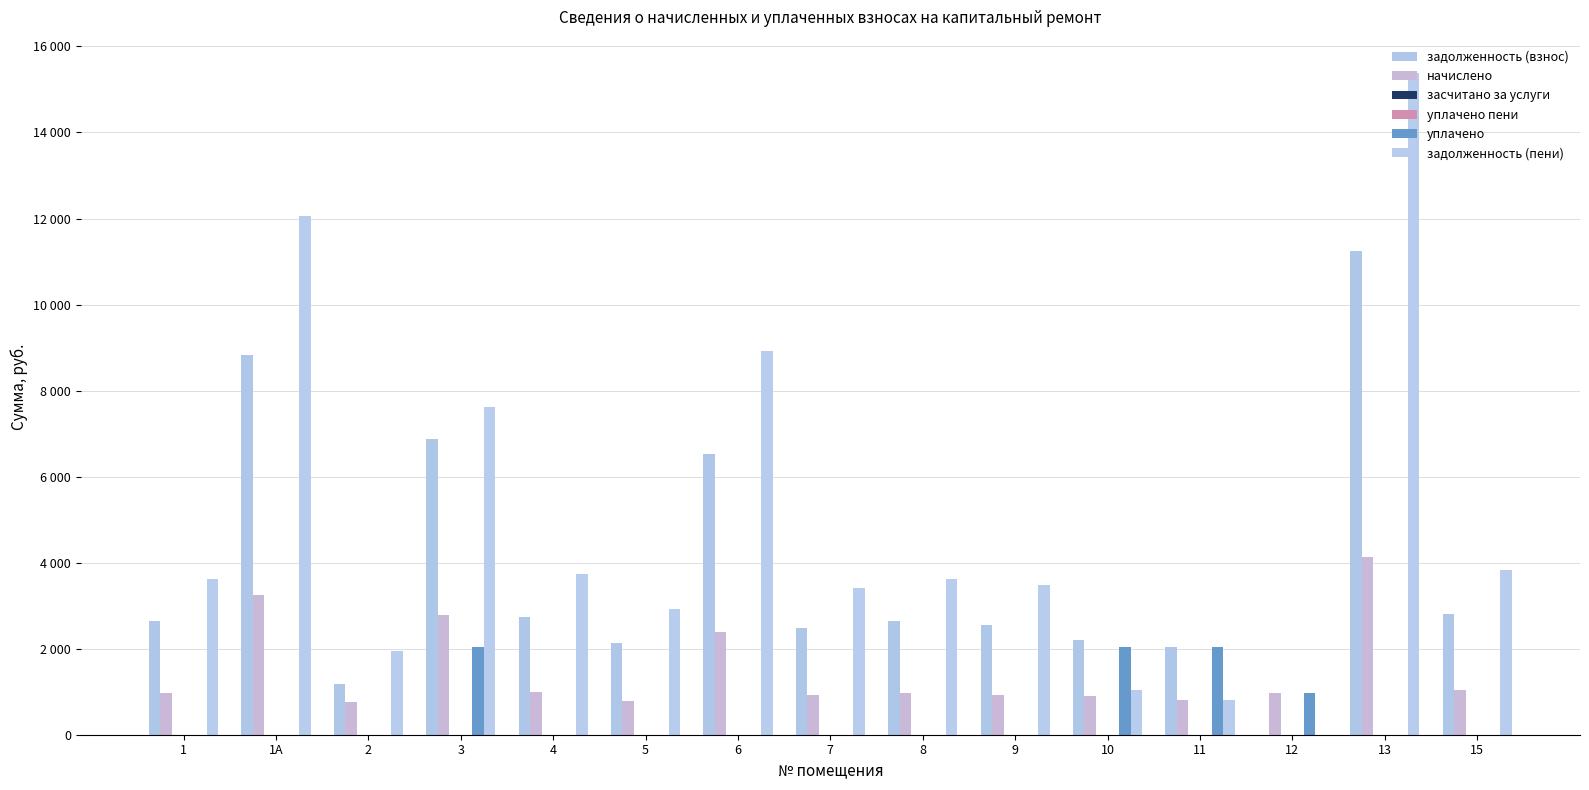

Does the chart contain stacked bars?

No